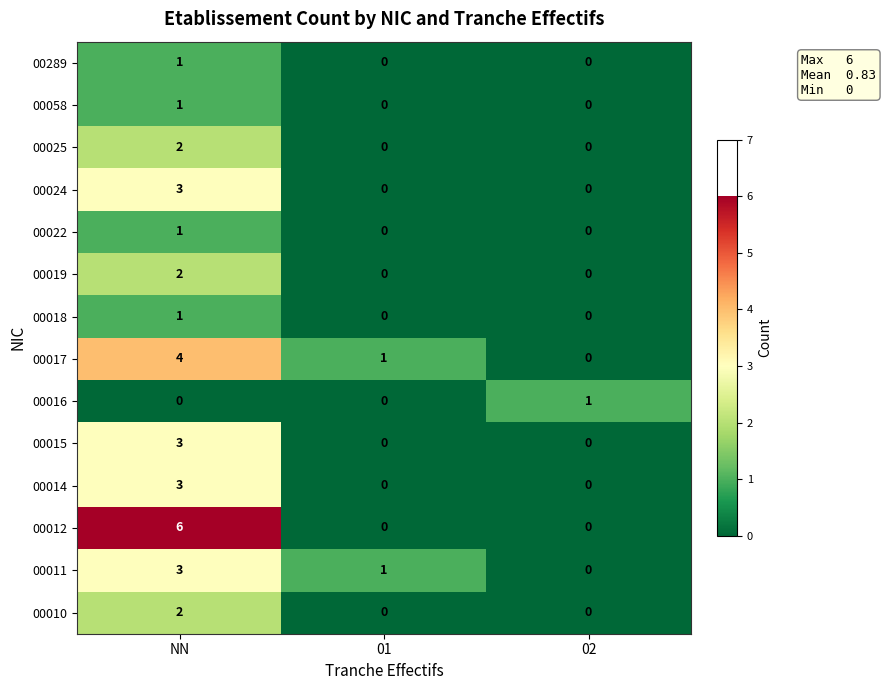

What is the maximum value shown in the chart?

6